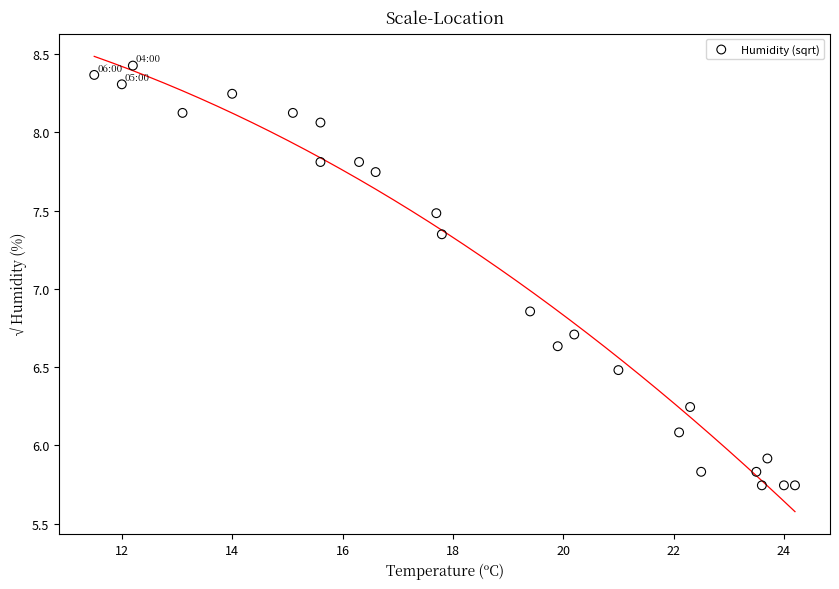

What is the range of X values (max minus min)?

12.7